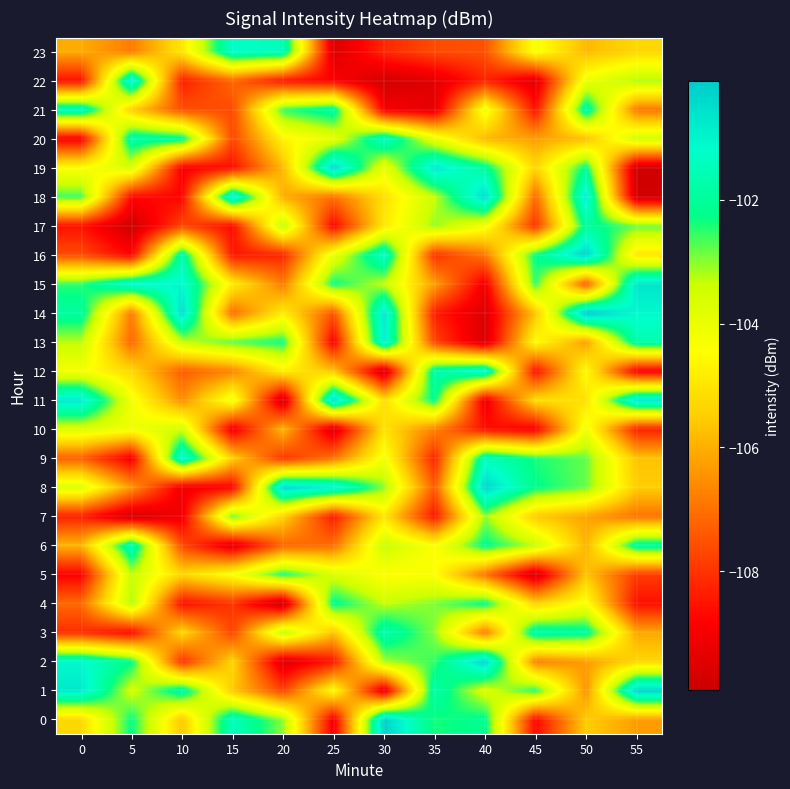

At how many categories does at least one series exceed -106?

12